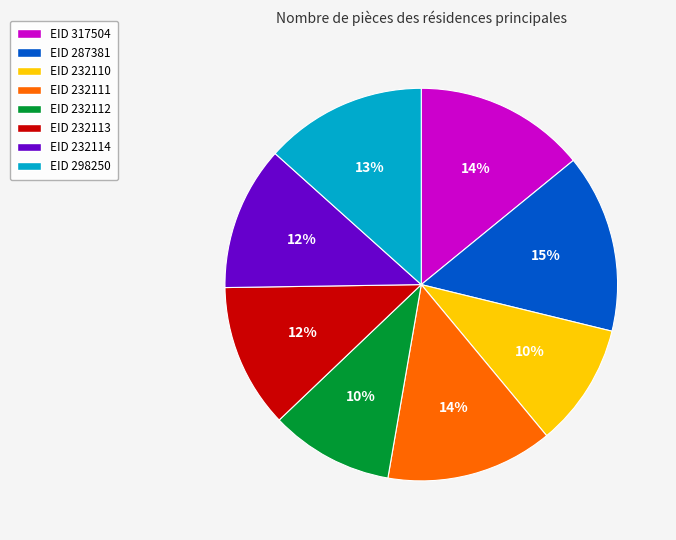

To the nearest percent, what is the average slice percentage?

12%